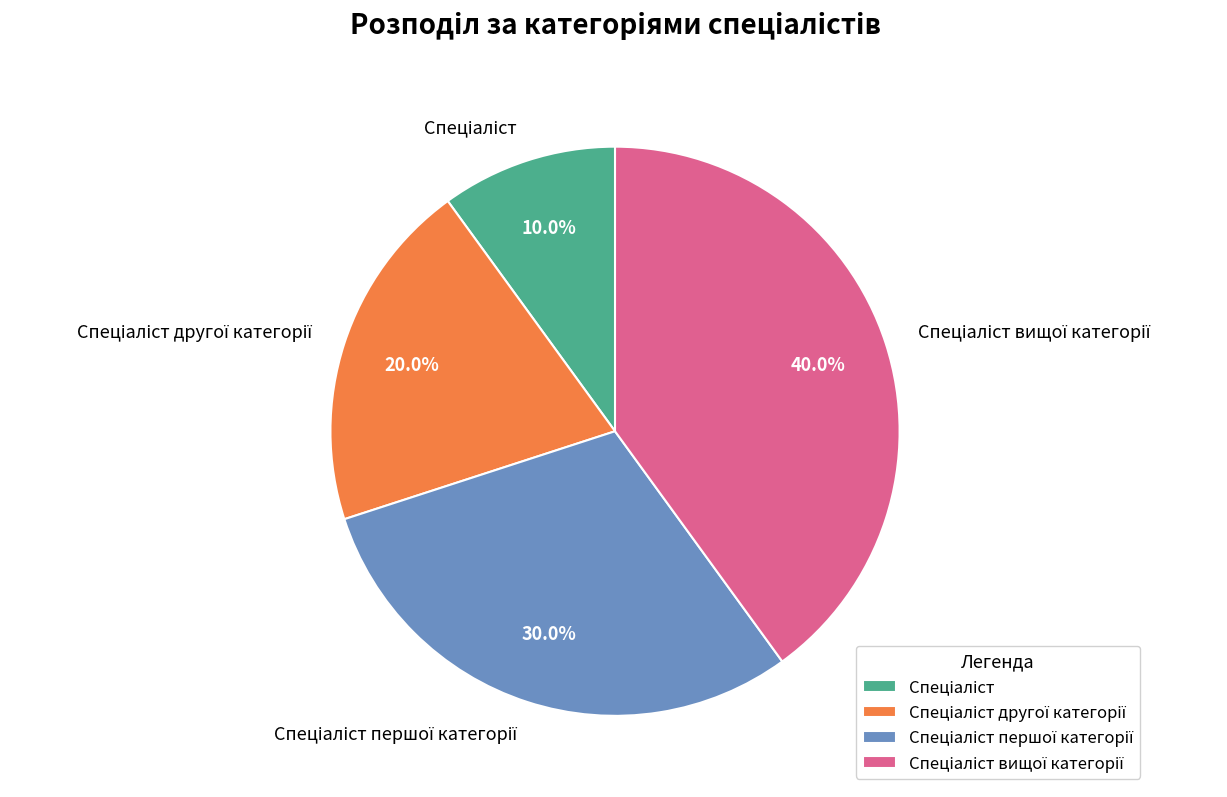

Does any single category account for the majority?

No